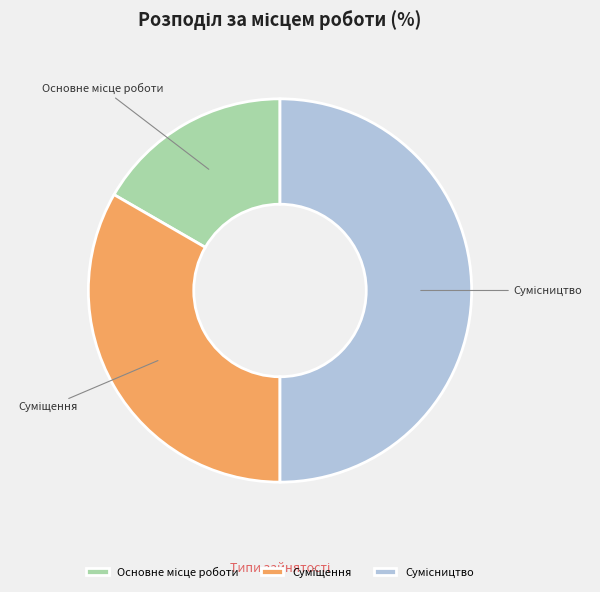

Count the number of slices in the pie.

3